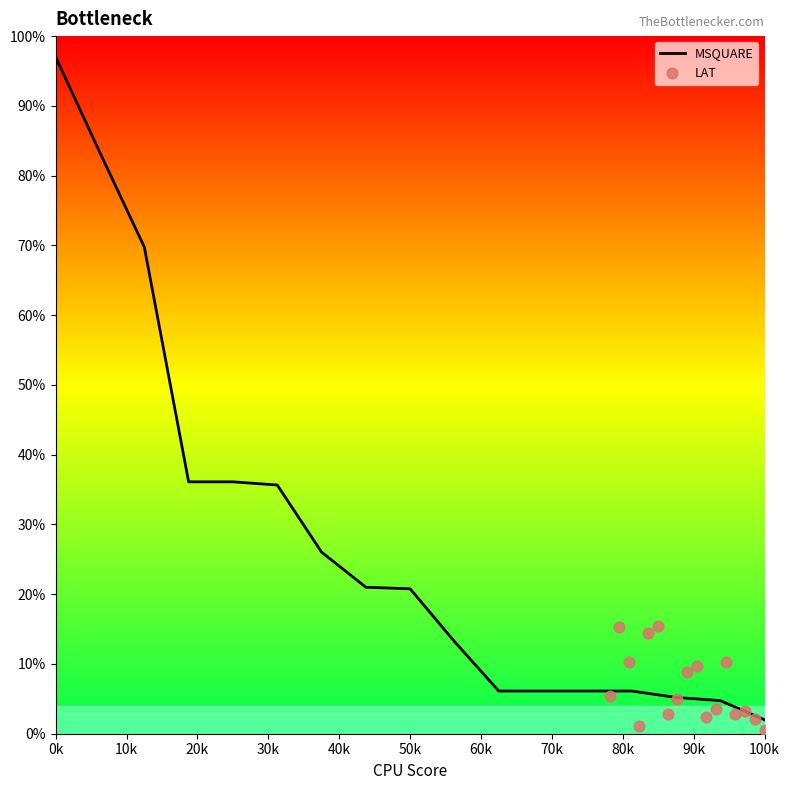

What are all the series names shown in the legend?

MSQUARE, LAT